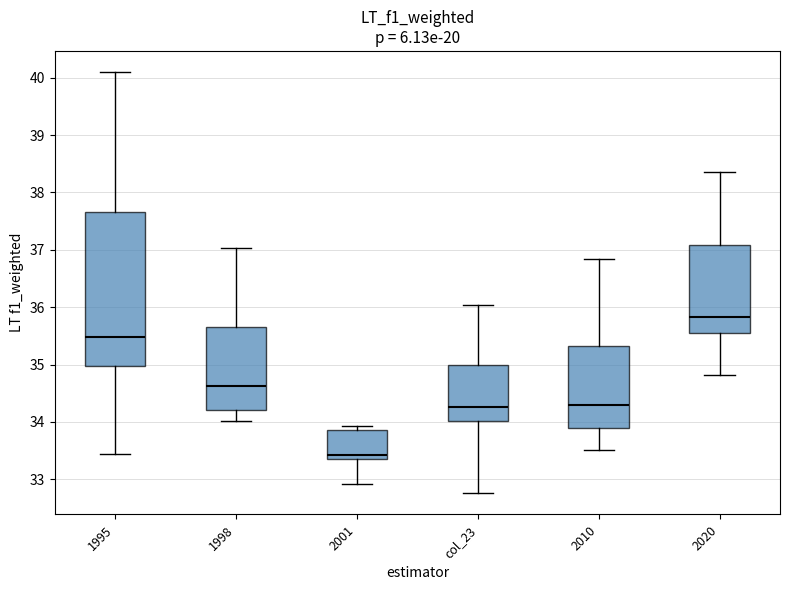

Where is the lower edge of the box for 1998 on the y-axis? The values are not printed on the chart, so give them approximately, as read against the axis.

34.2